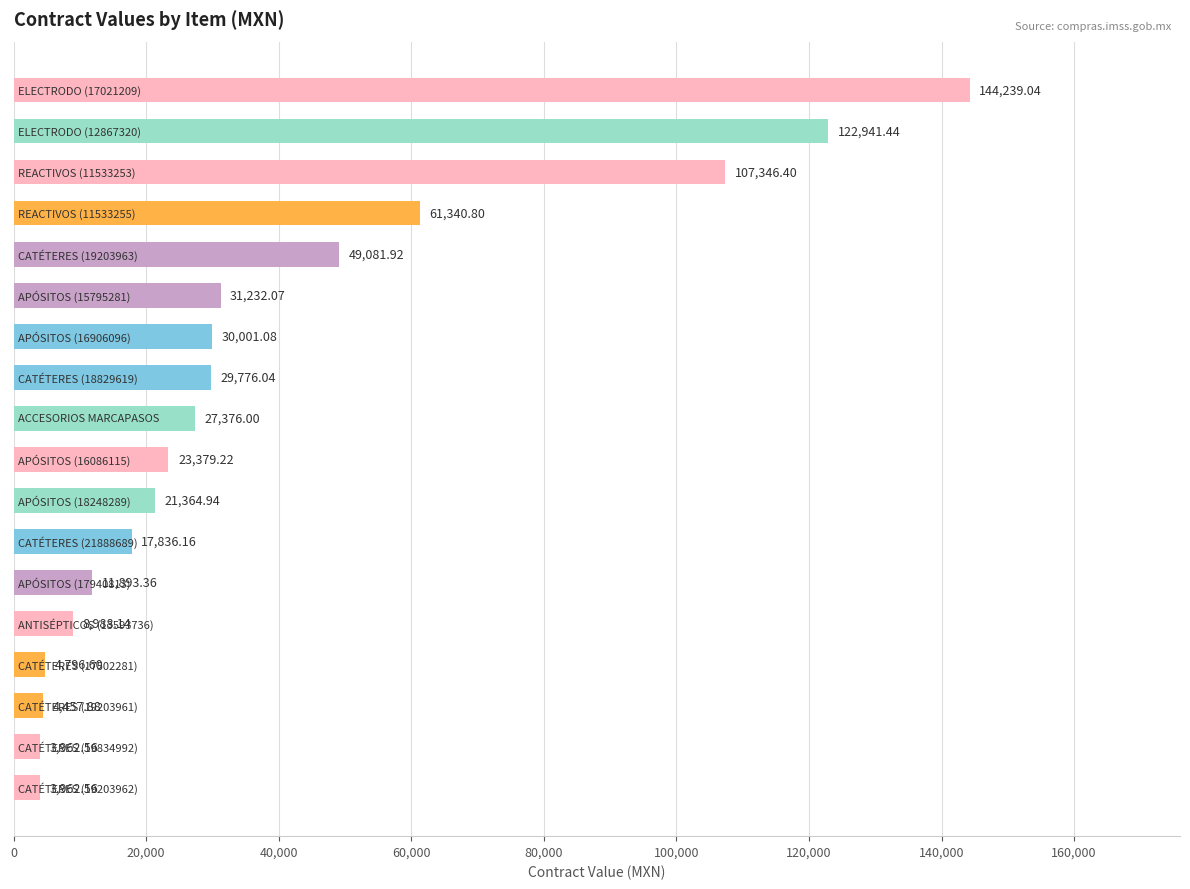

What is the sum of all values?

703976.2